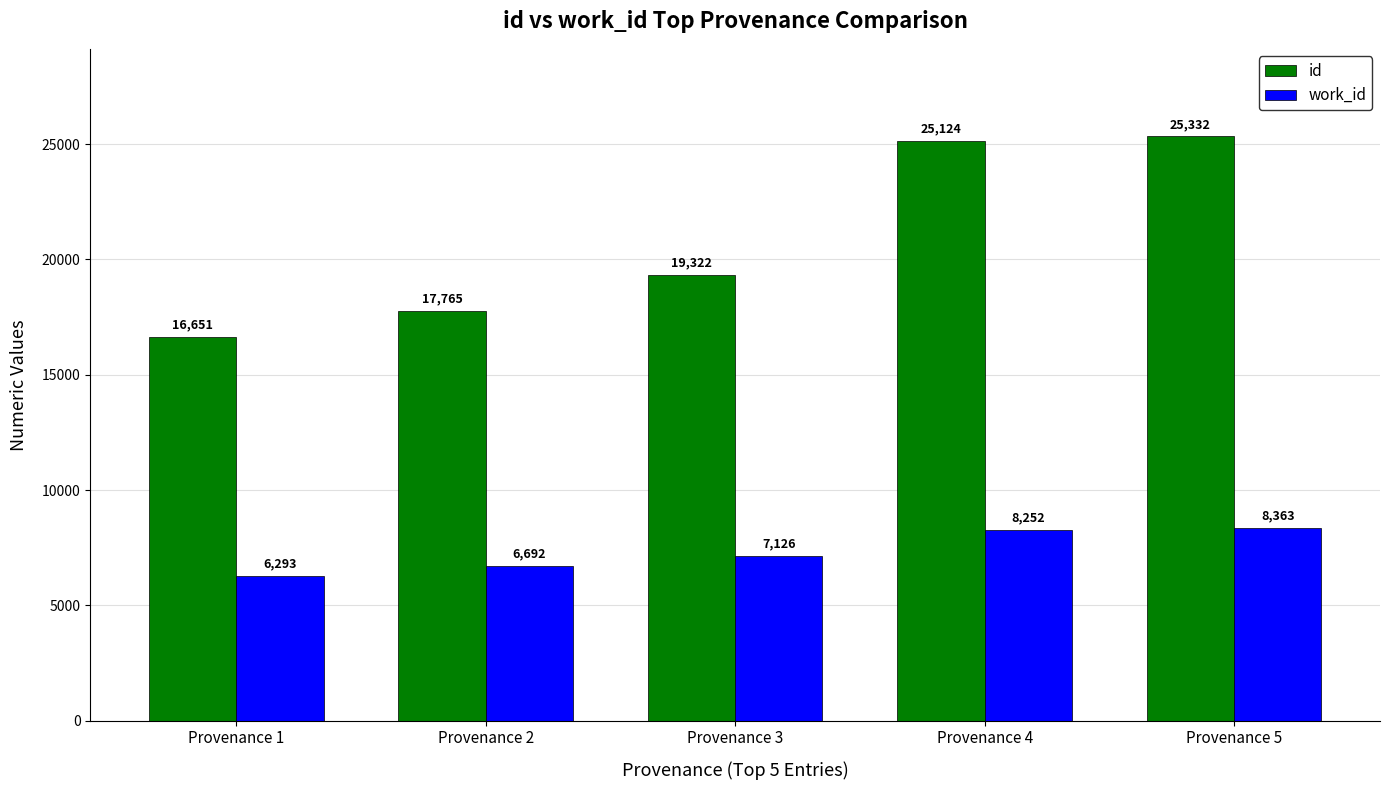

Reading right to left, transcribe all the data shown in this chart.

id: 25332	25124	19322	17765	16651
work_id: 8363	8252	7126	6692	6293